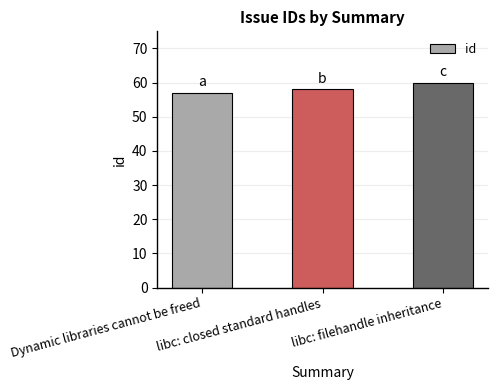

Where is the data nearest to the value 58?

libc: closed standard handles